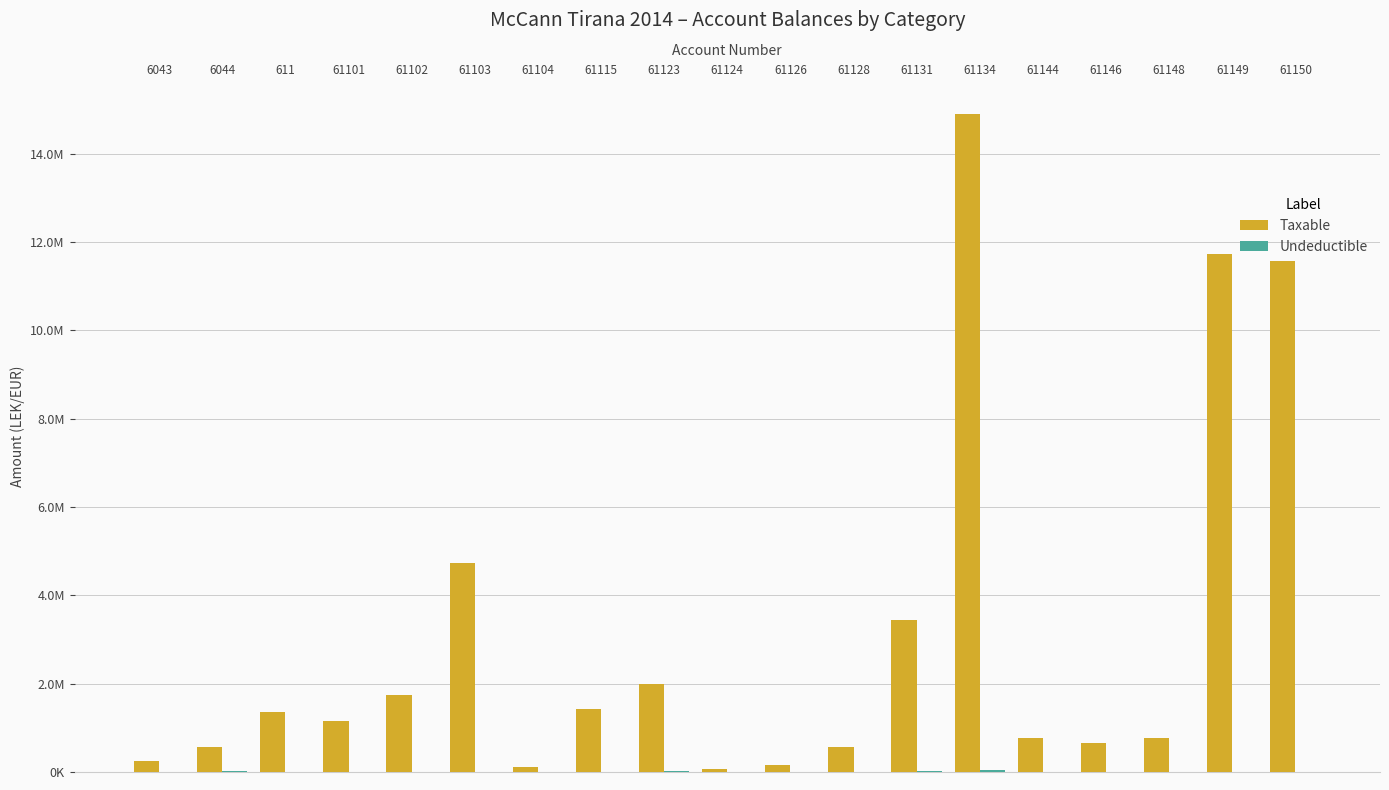

Which series changed the most between 6044 and 61115?

Taxable